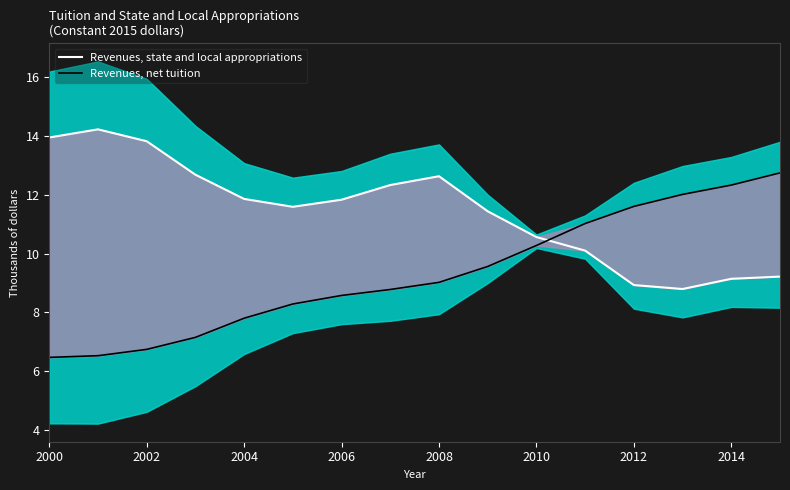

What is the total value across all series at 2010?

20.8